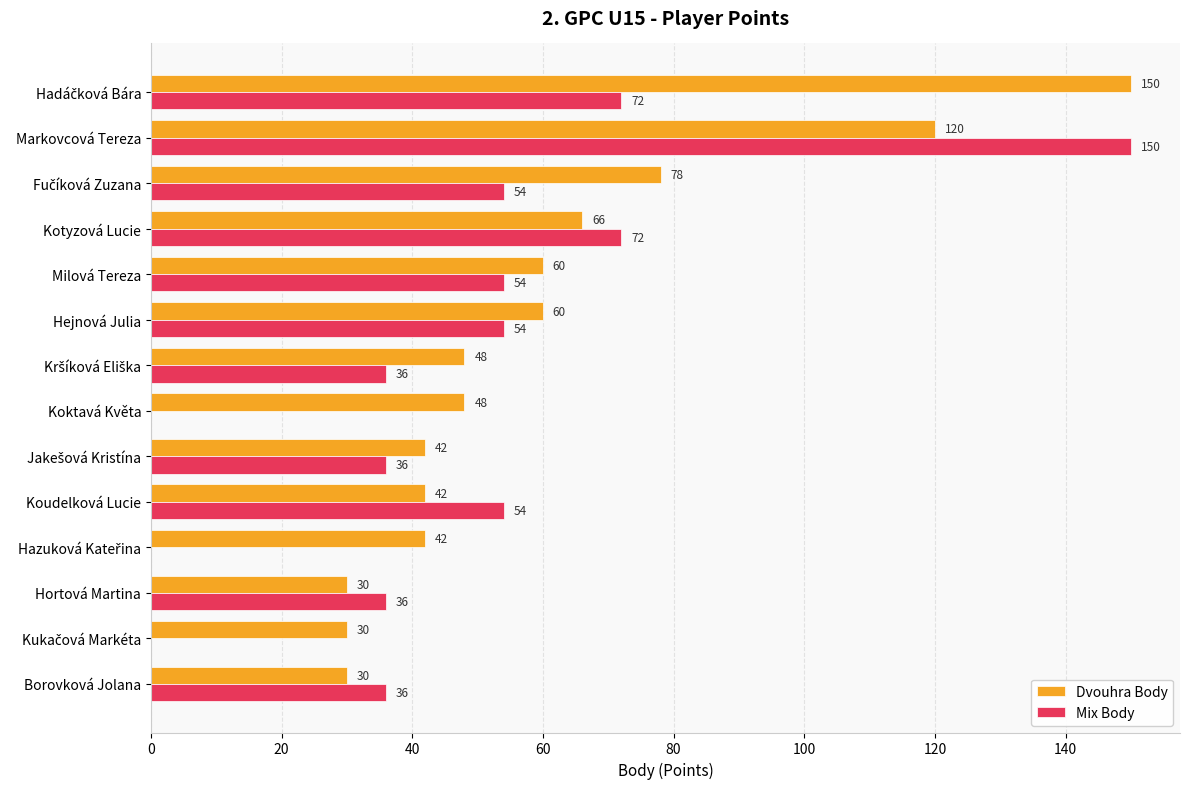

At which category is the sum across all series the highest?

Markovcová Tereza